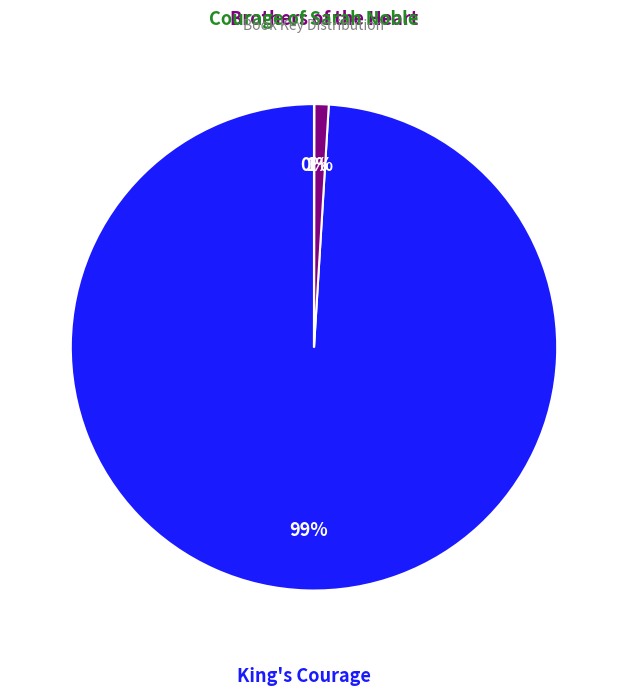

To the nearest percent, what is the average slice percentage?

33%